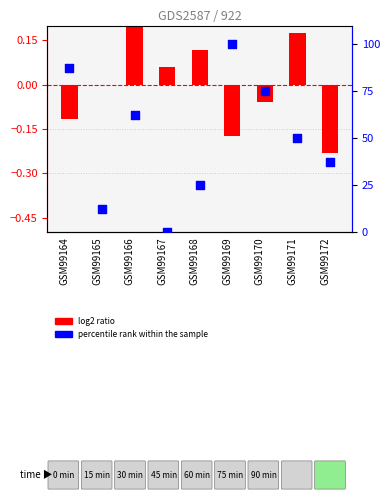

Which series reaches the maximum Y coordinate?

percentile rank within the sample